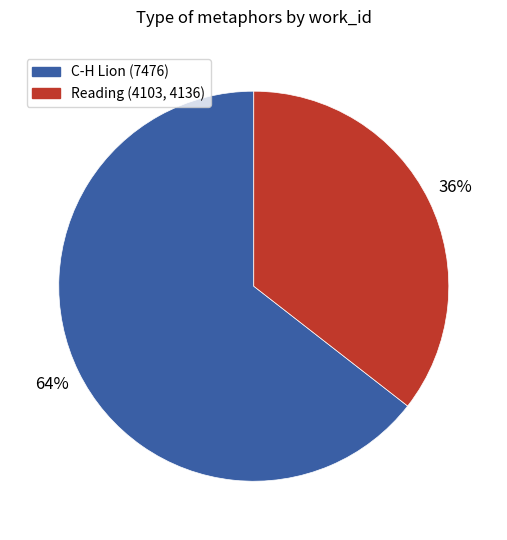

Is there any slice that represents more than half of the pie?

Yes